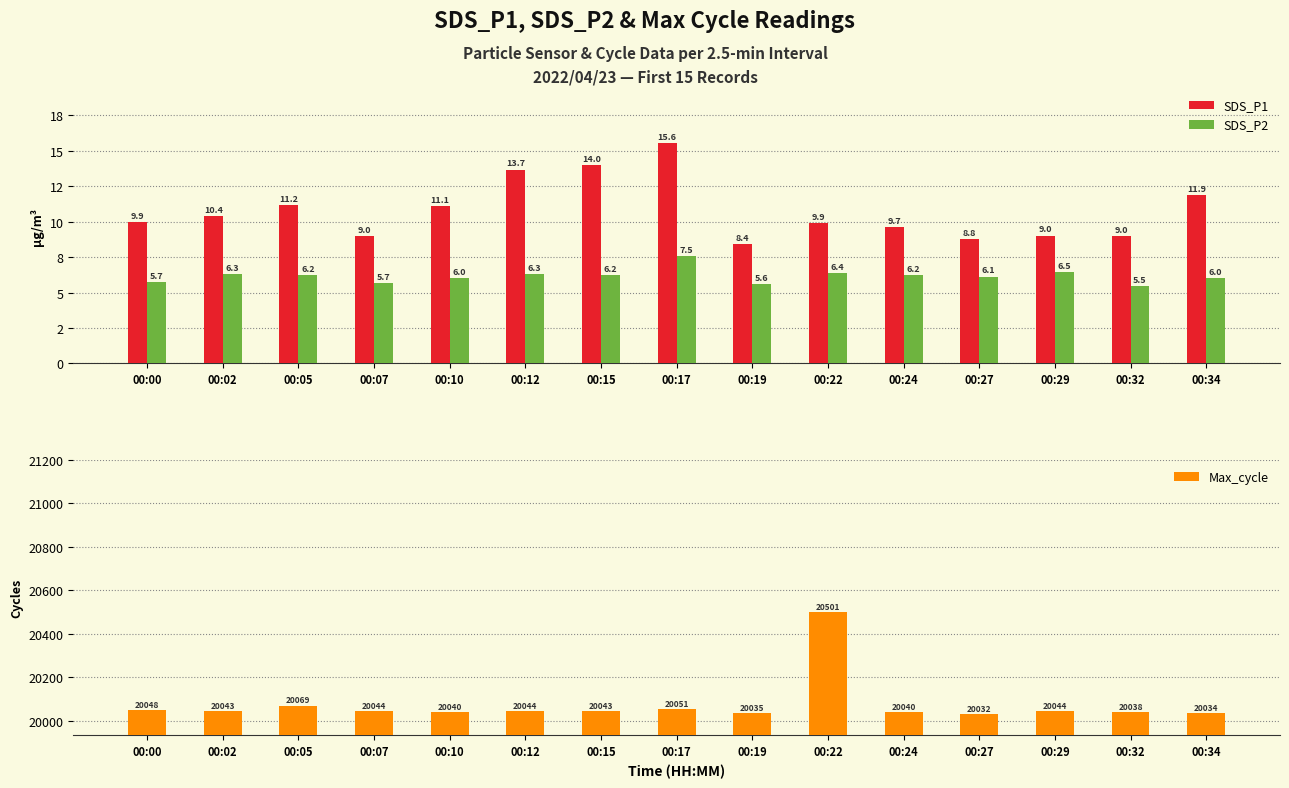

How many data points in SDS_P2 are above 6?

11